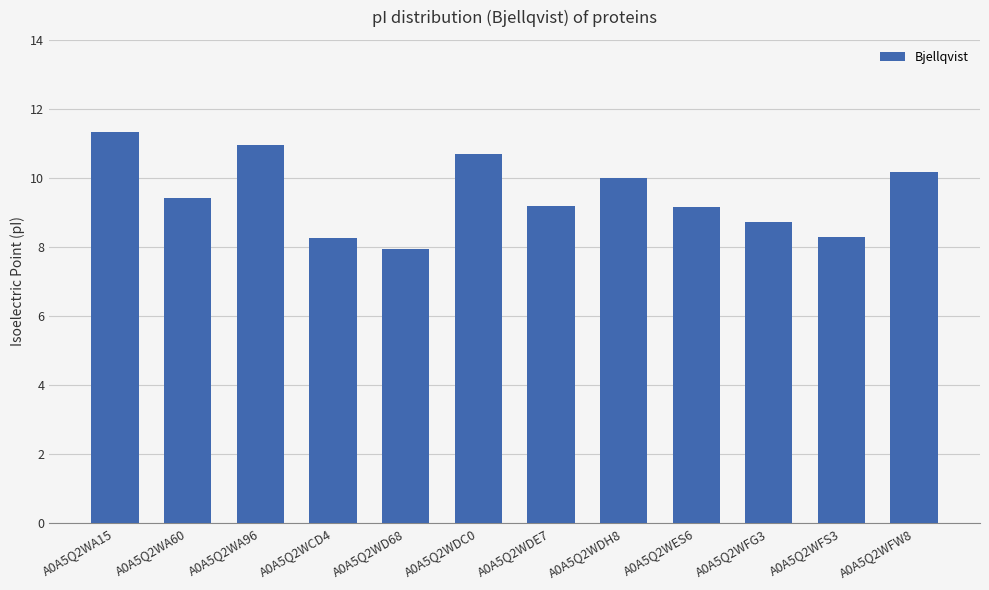

What is the greatest value displayed?

11.3